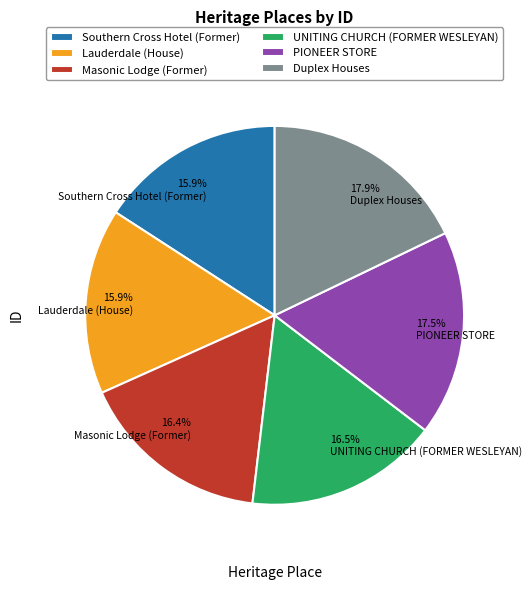

How many segments does this pie chart have?

6